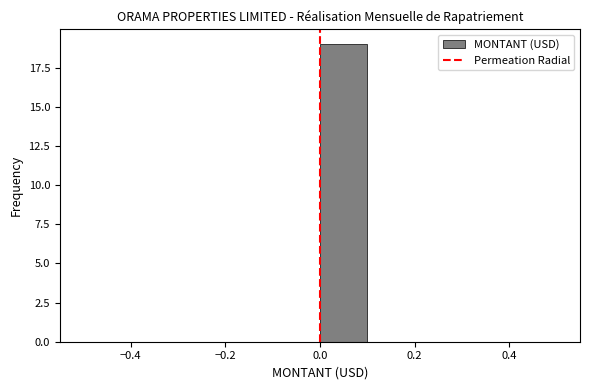

Reading left to right, list every bar in this chart as the range it spans on the x-axis followed by its height. The values are not printed on the chart, so give them approximately, as read against the axis.

-0.5 to -0.4: 0
-0.4 to -0.3: 0
-0.3 to -0.2: 0
-0.2 to -0.1: 0
-0.1 to 0.0: 0
0.0 to 0.1: 19
0.1 to 0.2: 0
0.2 to 0.3: 0
0.3 to 0.4: 0
0.4 to 0.5: 0